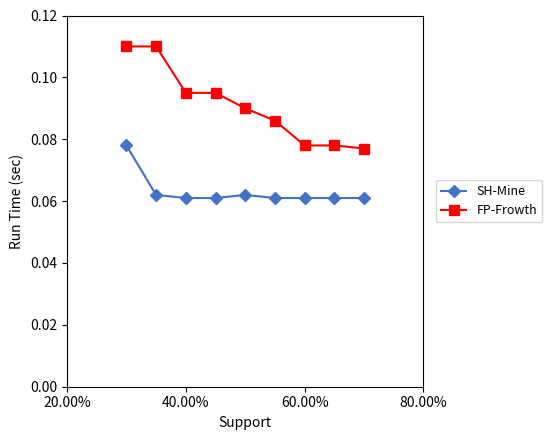

Which series has the largest range (max minus min)?

FP-Frowth